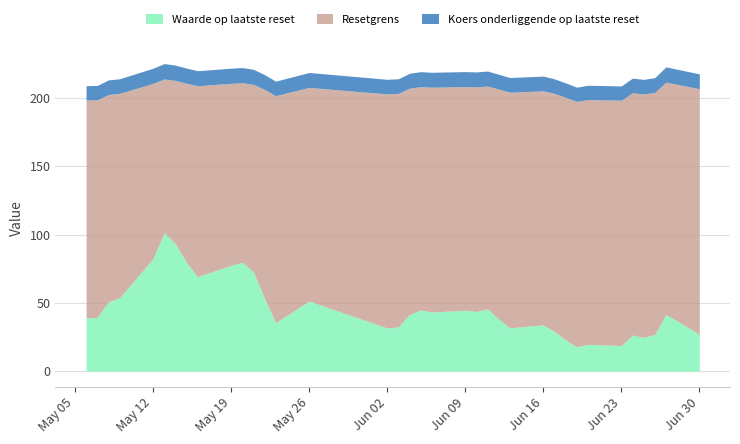

What is the maximum value shown in the chart?

225.2